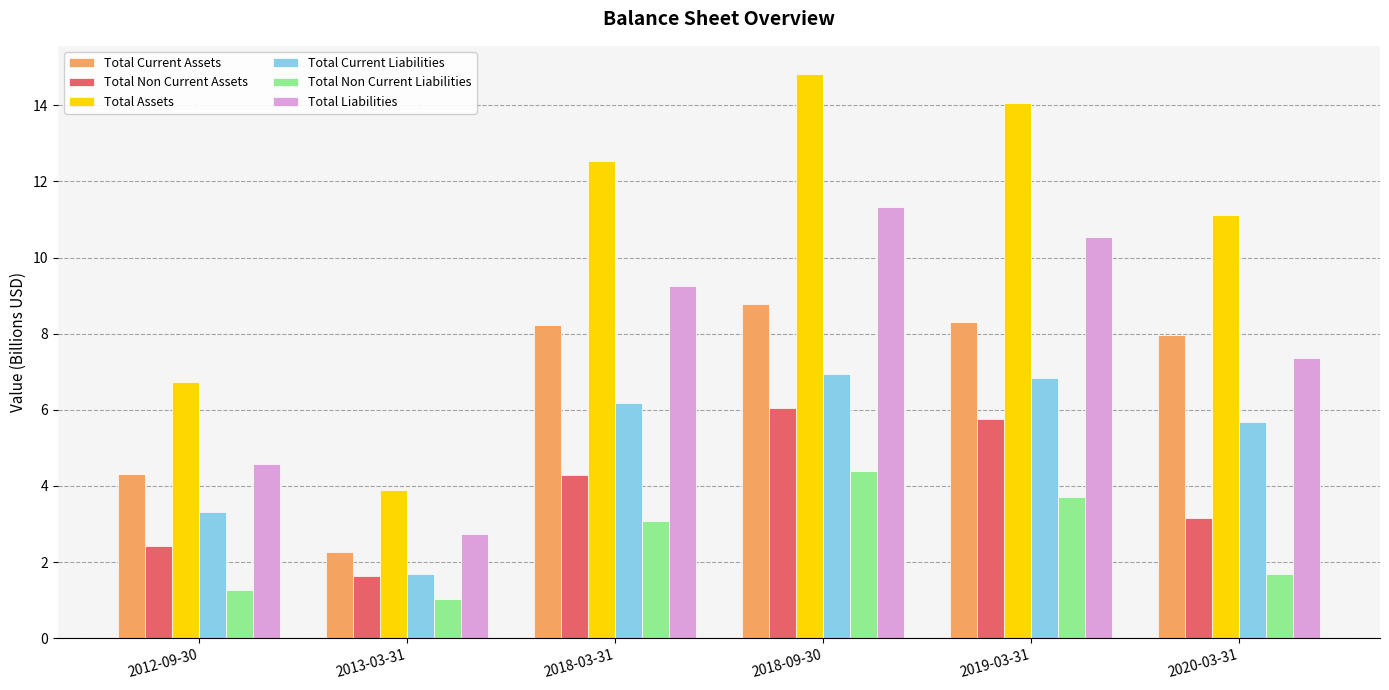

At which label is Total Assets closest to 9?

2020-03-31